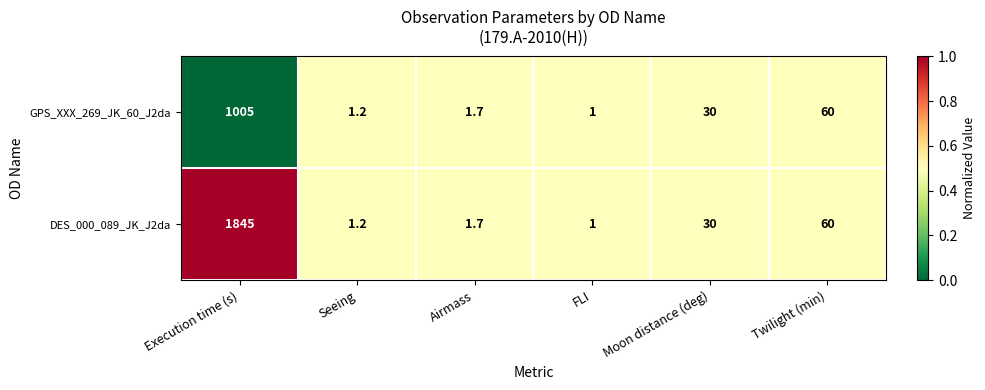

The value of GPS_XXX_269_JK_60_J2da at Seeing is 1.2. True or false?

True